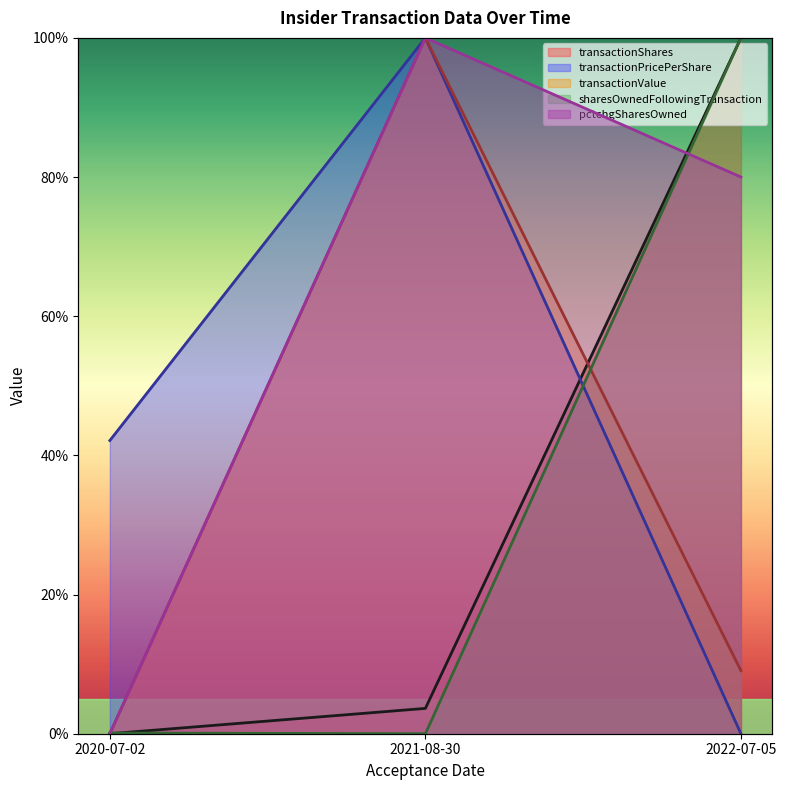

Is it true that transactionPricePerShare equals 1.5 at 2021-08-30?

False